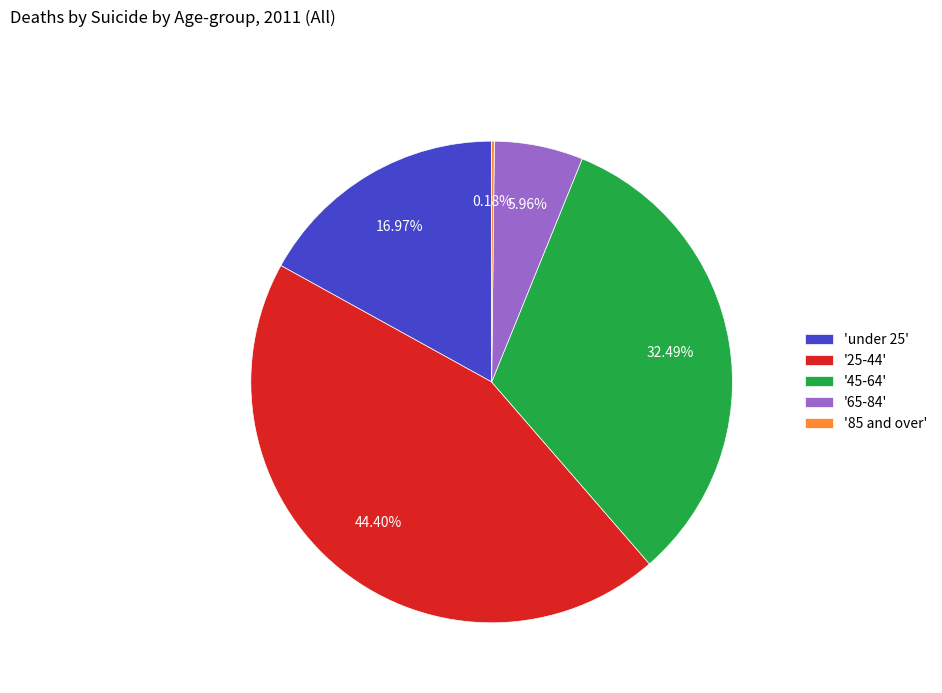

Between '65-84' and '25-44', which is larger?

'25-44'